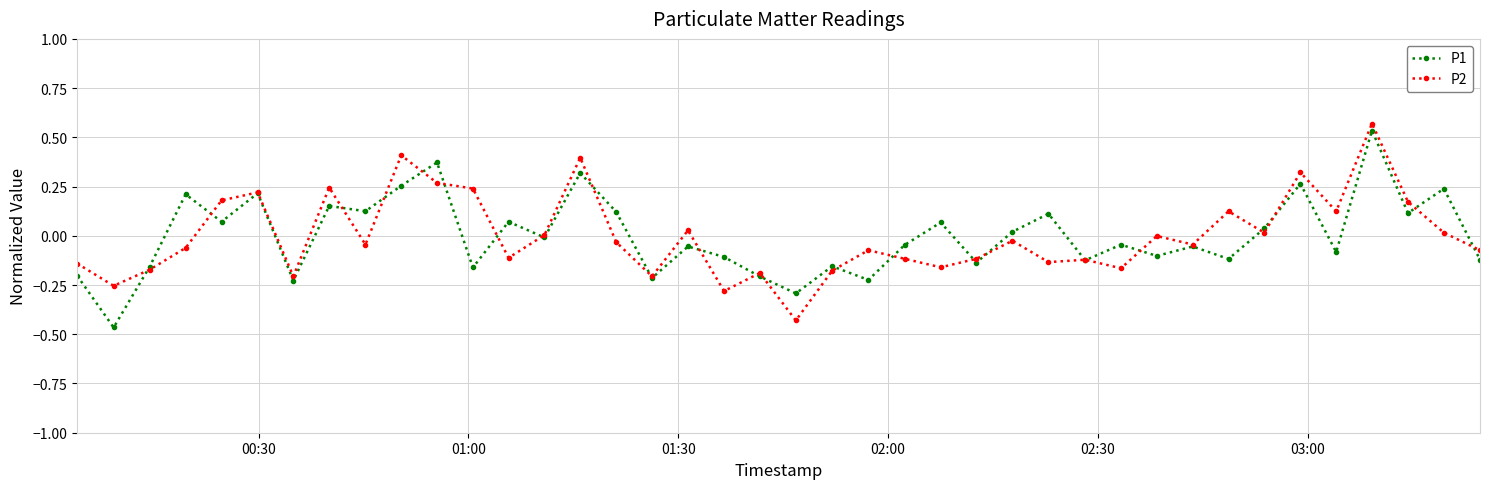

Count the number of data series in this chart.

2